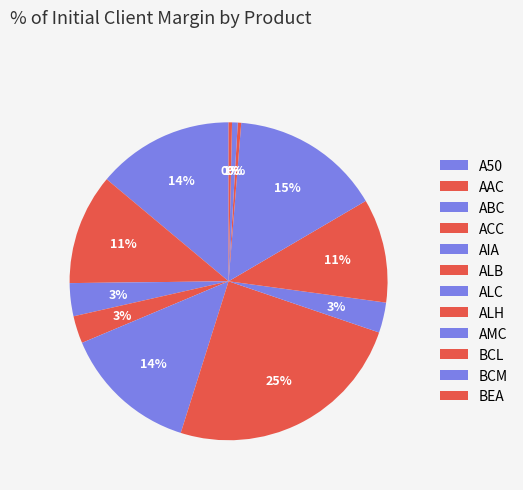

Is there a majority slice in this chart?

No